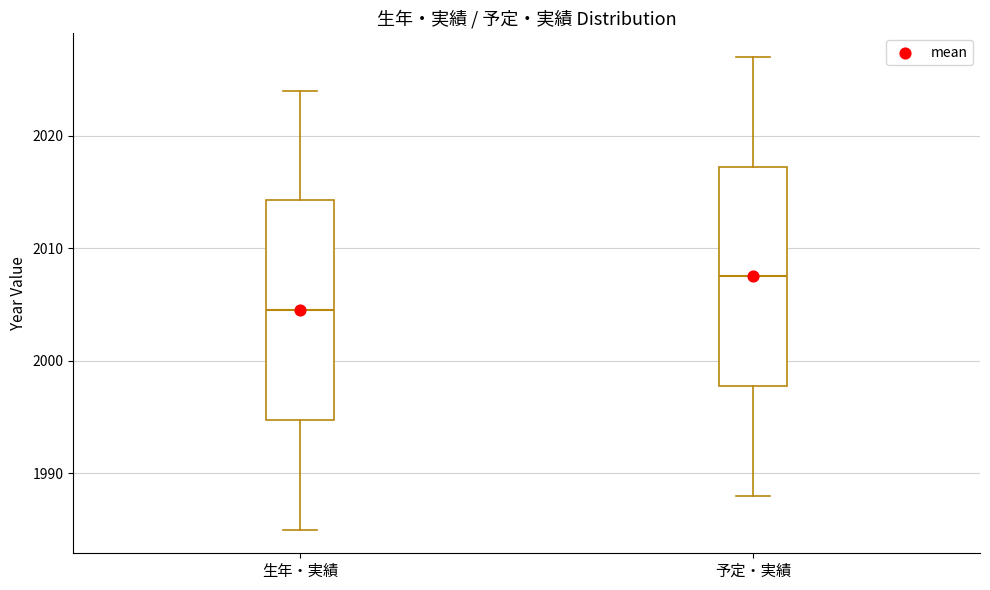

Which box has the highest median line?

予定・実績